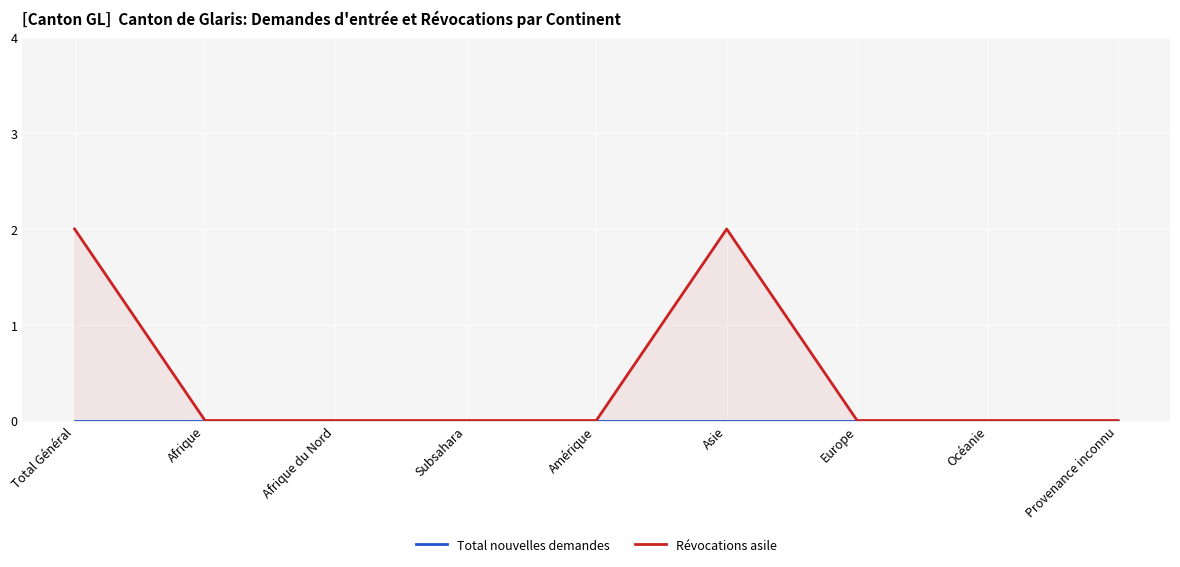

Where is Total nouvelles demandes nearest to the value 0?

Total Général